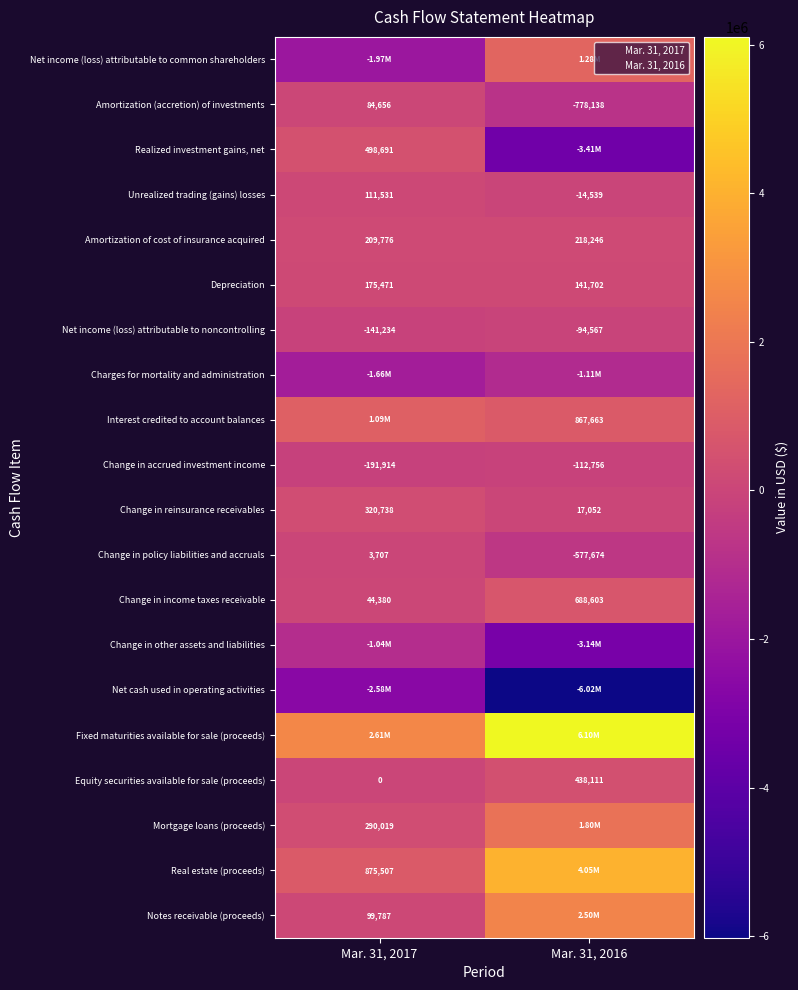

What is the difference between the highest and lowest values at Mar. 31, 2017?

5190575